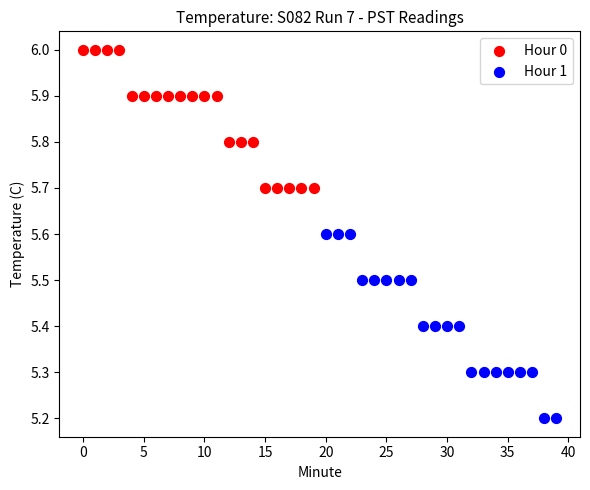

Which series contains the highest Y value?

Hour 0